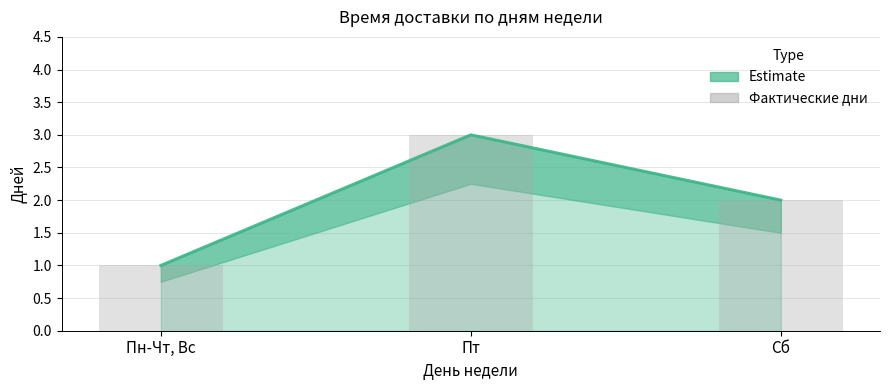

What is the approximate value of Фактические дни at Пн-Чт, Вс?

1